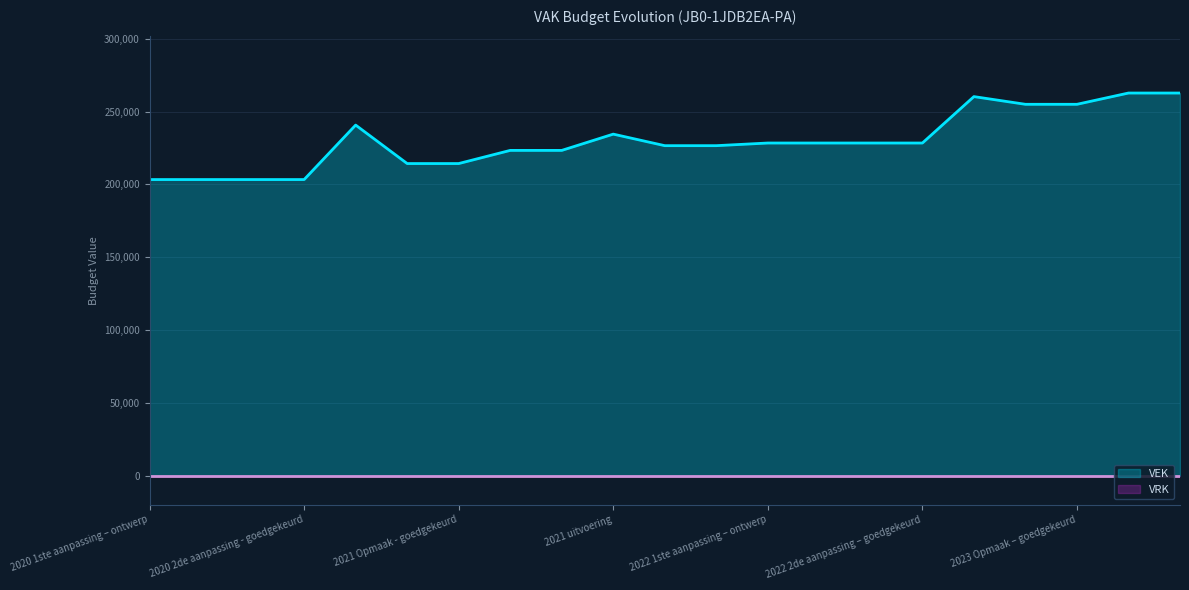

List the labels in order of value, largest first.

2023 1ste aanpassing – ontwerp, 2023 1ste aanpassing – goedgekeurd, 2022 uitvoering, 2023 Opmaak - ontwerp, 2023 Opmaak – goedgekeurd, 2020 uitvoering, 2021 uitvoering, 2022 1ste aanpassing – ontwerp, 2022 1ste aanpassing – goedgekeurd, 2022 2de aanpassing – ontwerp, 2022 2de aanpassing – goedgekeurd, 2022 Opmaak - ontwerp, 2022 Opmaak - goedgekeurd, 2021 1ste aanpassing – ontwerp, 2021 1ste aanpassing - goedgekeurd, 2021 Opmaak - ontwerp, 2021 Opmaak - goedgekeurd, 2020 1ste aanpassing – ontwerp, 2020 1ste aanpassing - goedgekeurd, 2020 2de aanpassing - ontwerp, 2020 2de aanpassing - goedgekeurd